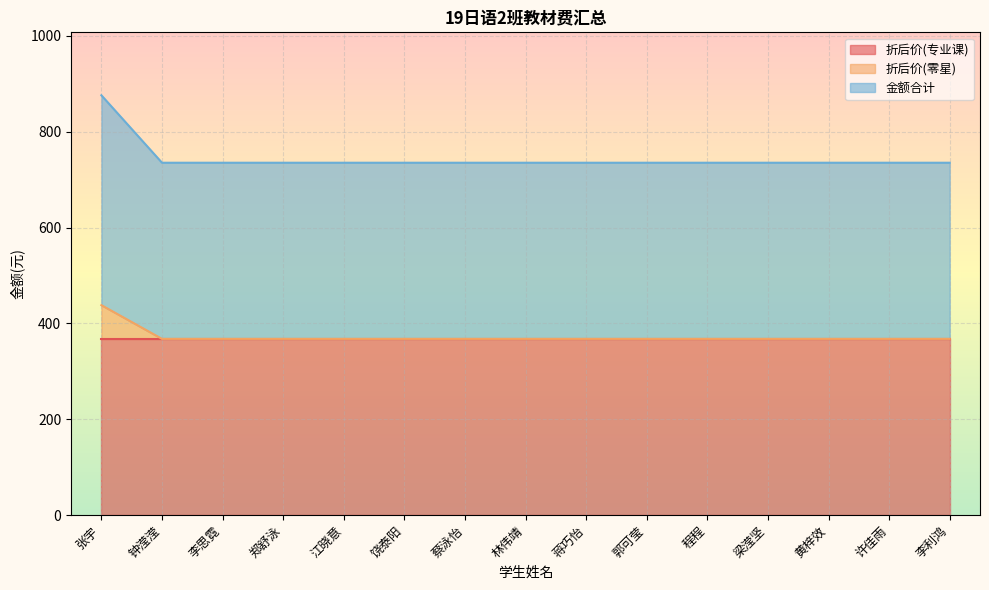

True or false: 折后价(零星) and 金额合计 intersect in this chart.

False